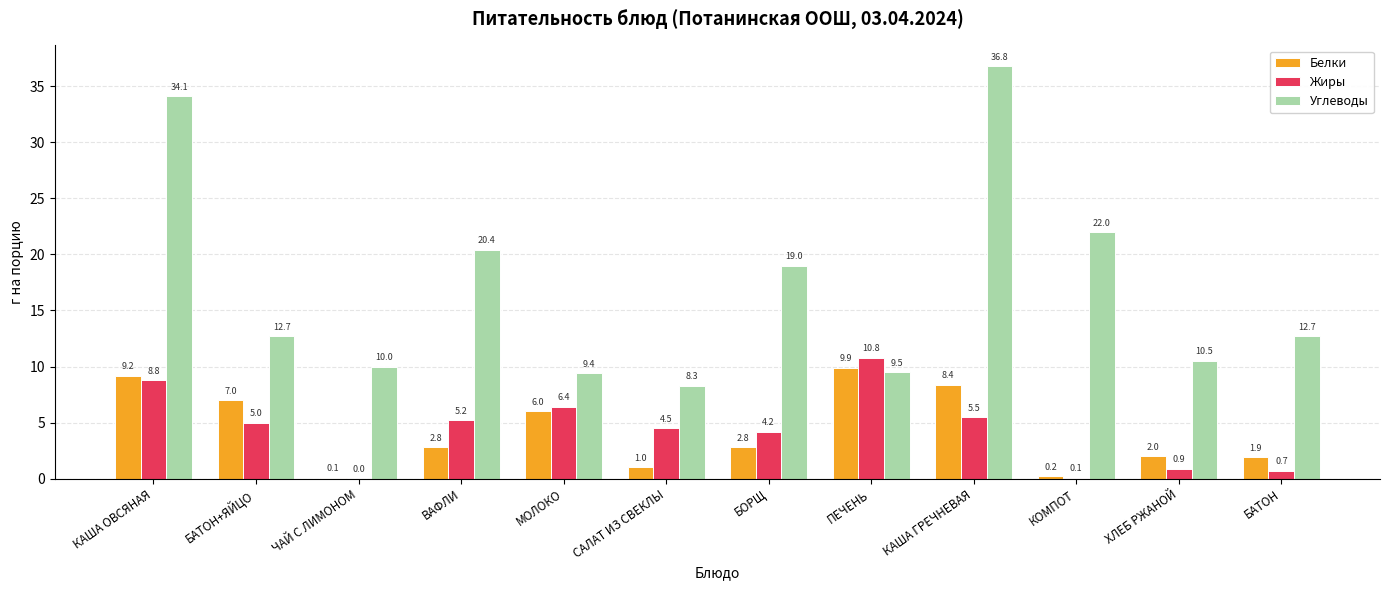

True or false: Жиры has a value of 8.5 at ВАФЛИ.

False